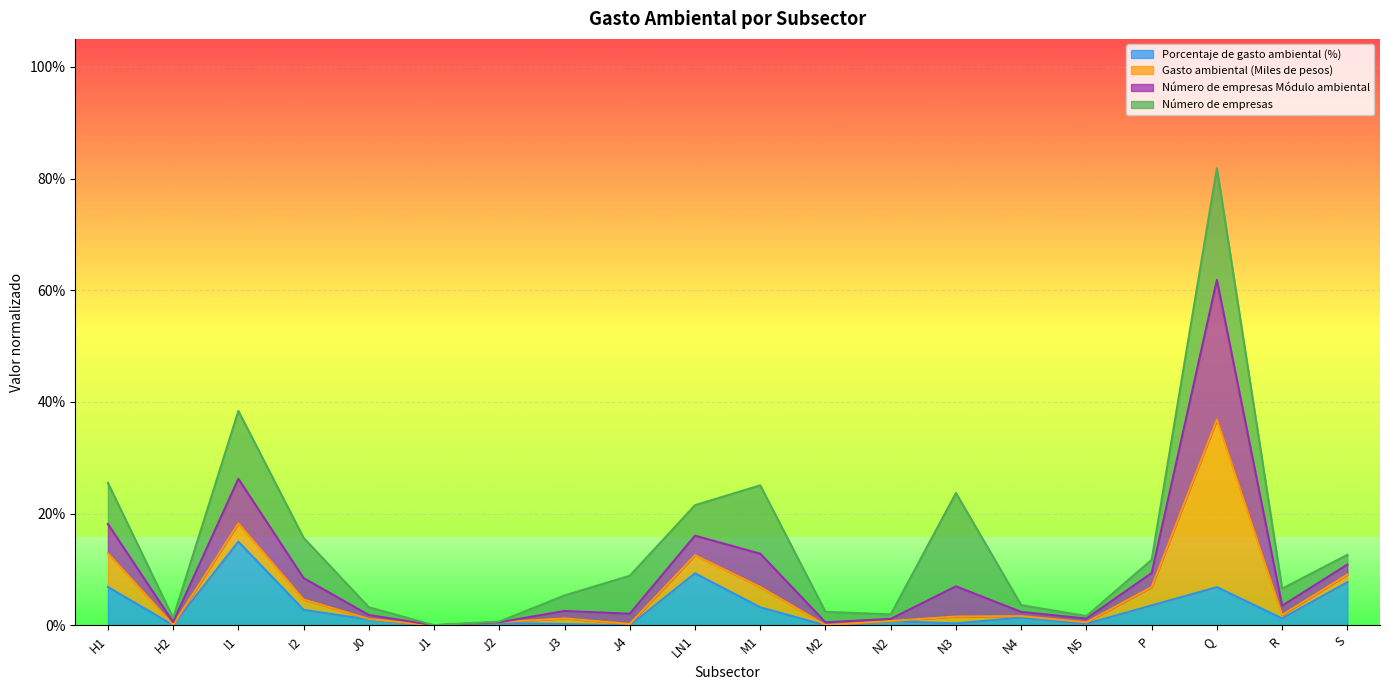

What is the label of the 6th point from the left?

J1